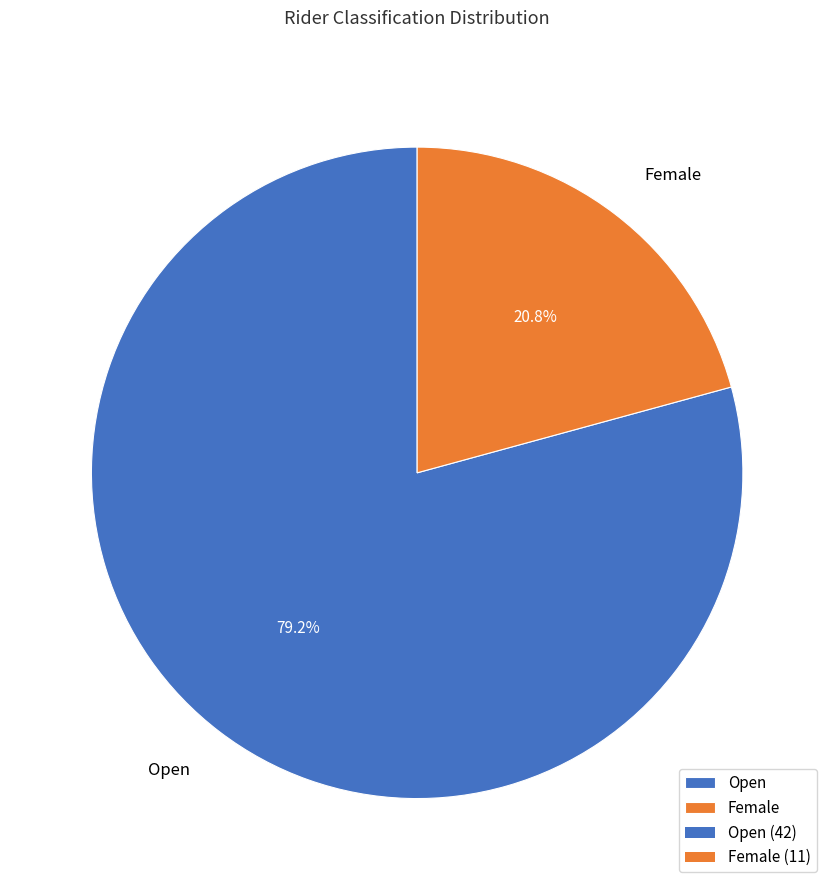

To the nearest percent, what percentage of the pie is Open?

79%